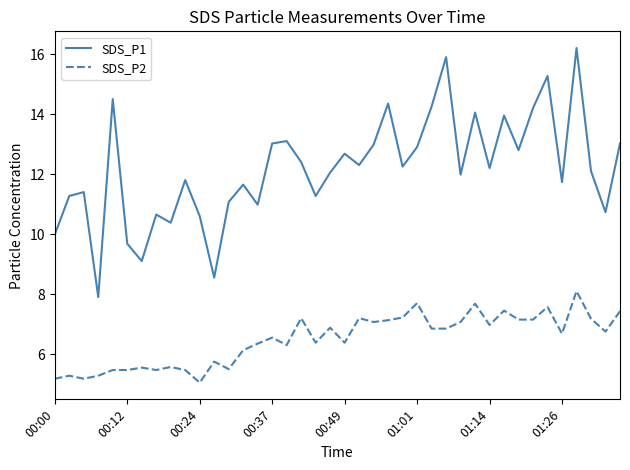

True or false: SDS_P1 and SDS_P2 cross at least once.

False